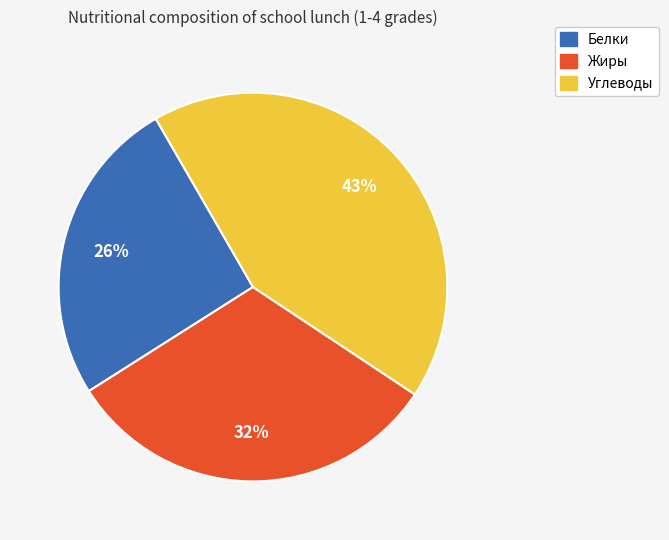

Rank the categories by value from lowest to highest.

Белки, Жиры, Углеводы